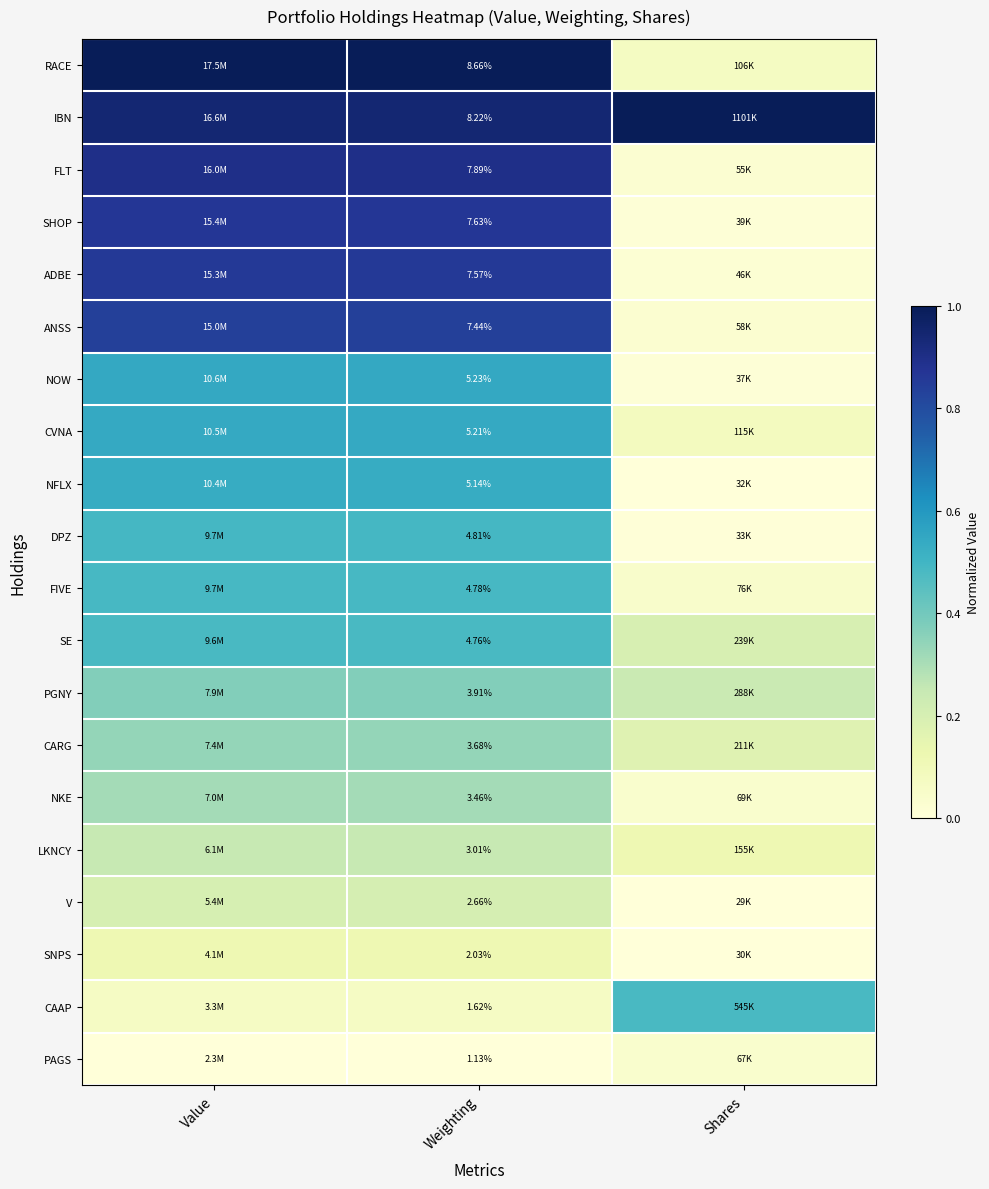

Is the value of SNPS at Weighting greater than the value of CARG at Weighting?

No